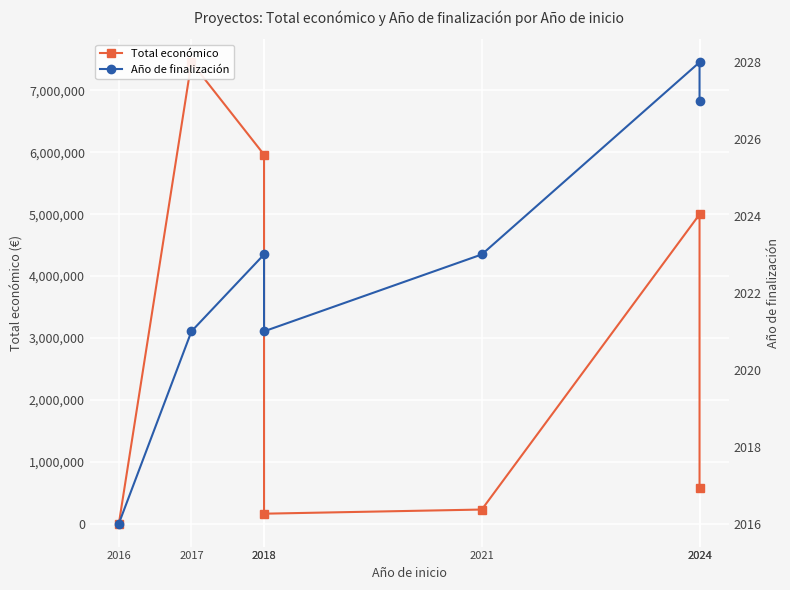

At which category does Total económico reach its first local valley?

2018